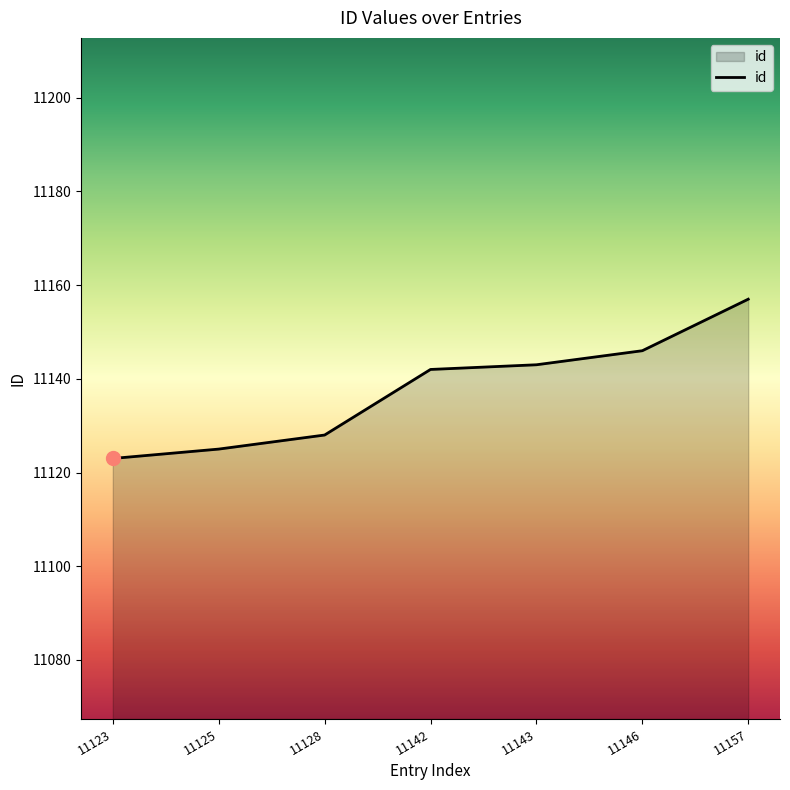

Which has a higher value, 11125 or 11128?

11128